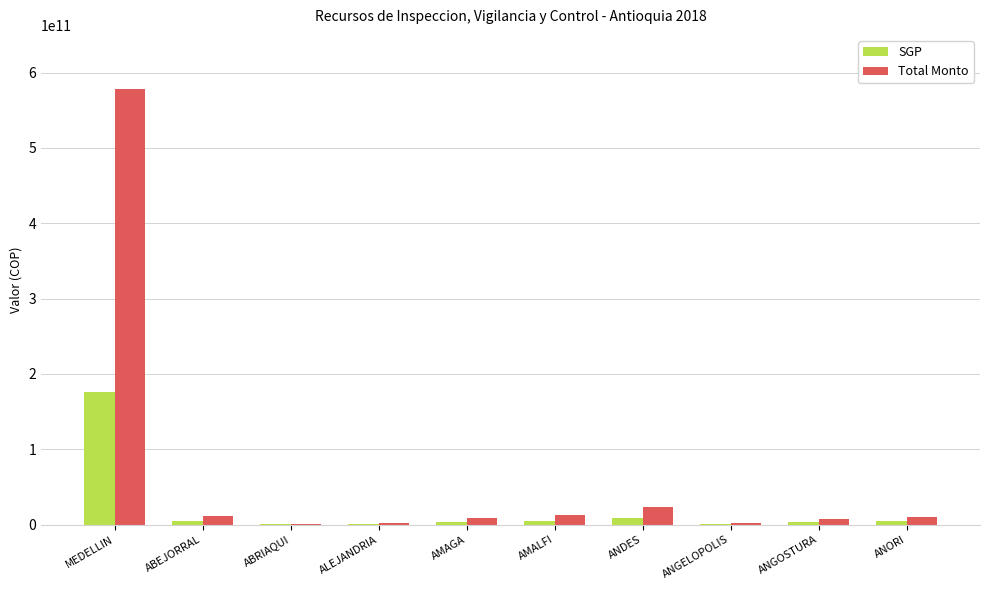

Are the bars grouped side by side (vs. stacked)?

Yes